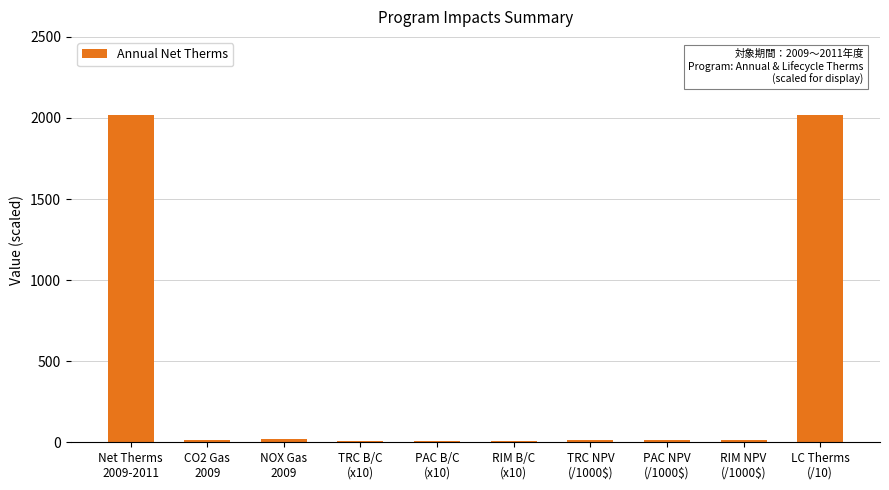

What is the label of the 8th bar from the left?

PAC NPV
(/1000$)